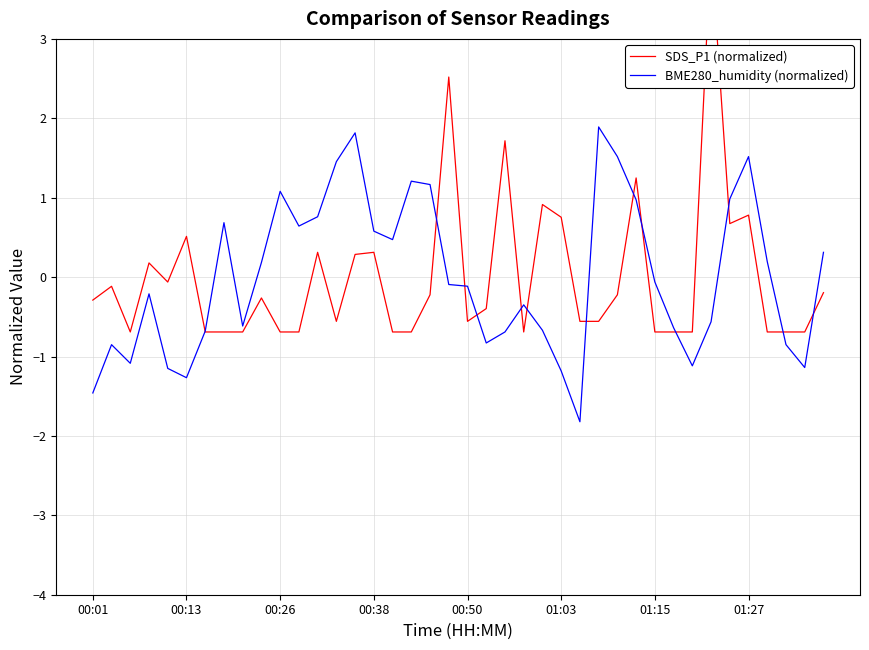

How many negative values does the BME280_humidity (normalized) series have?

22